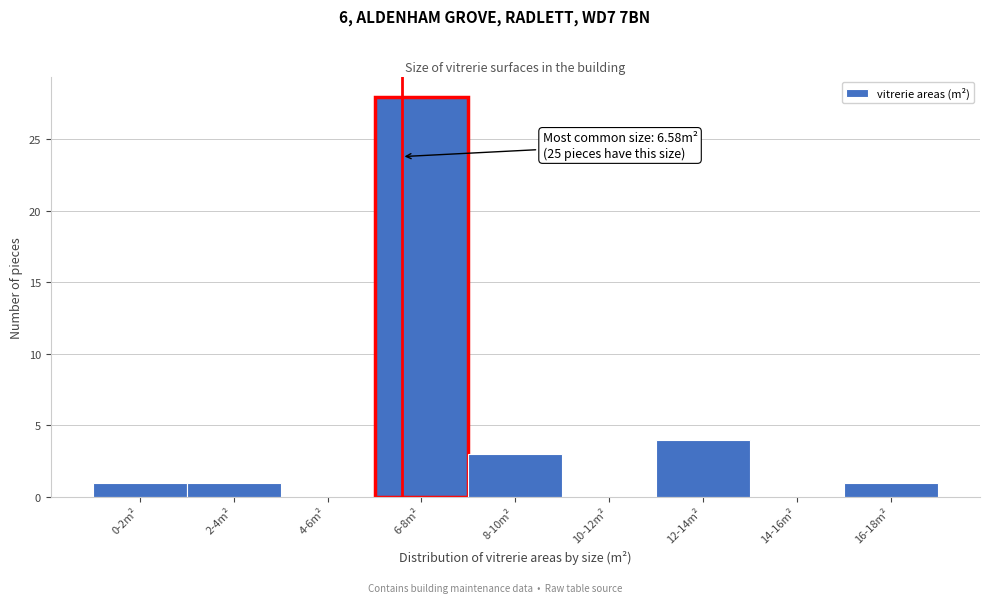

Reading right to left, transcribe all the data shown in this chart.

16-18m²=1	14-16m²=0	12-14m²=4	10-12m²=0	8-10m²=3	6-8m²=28	4-6m²=0	2-4m²=1	0-2m²=1